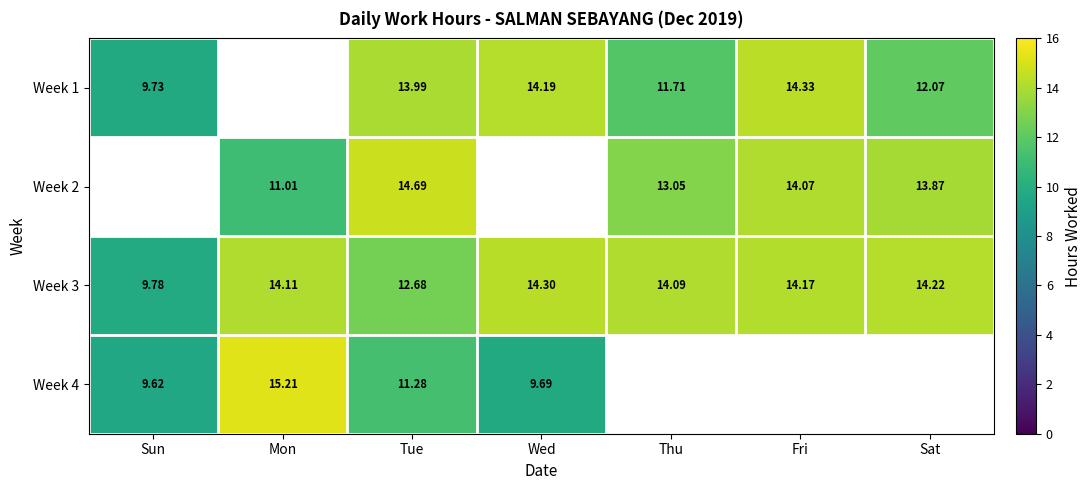

Which category has the lowest value in the Week 3 series?

Sun